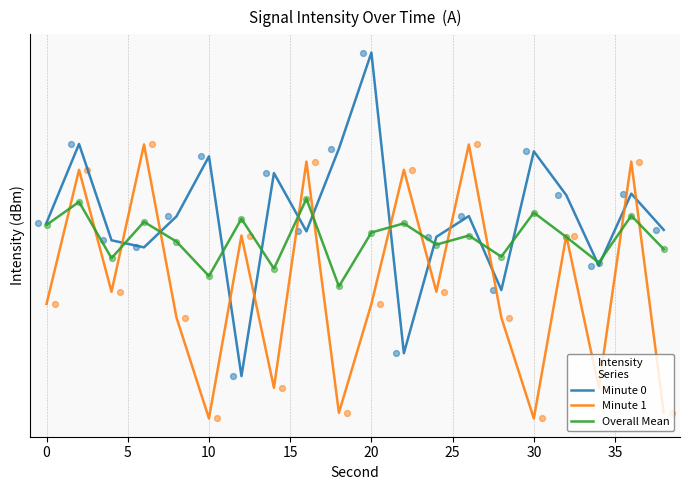

Which series has the largest total across all categories?

Minute 0